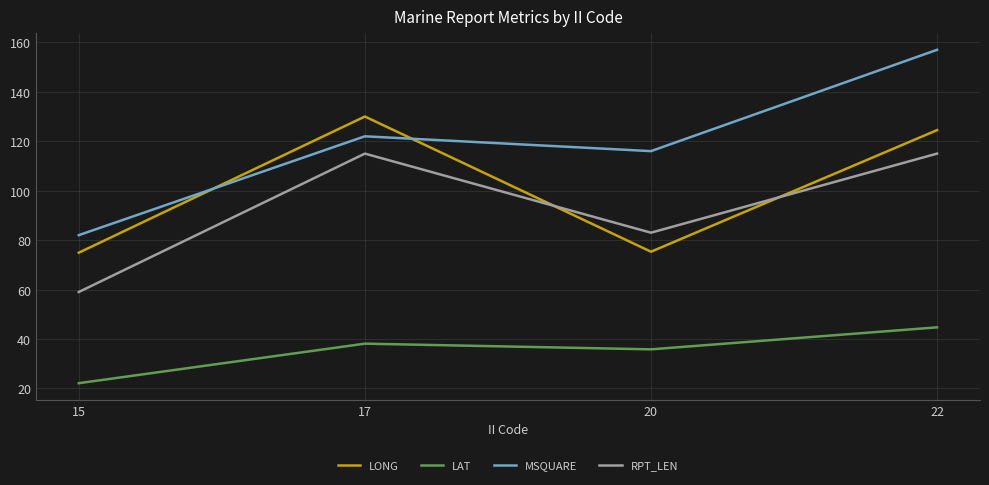

The RPT_LEN series shows 197.7 at 17. True or false?

False